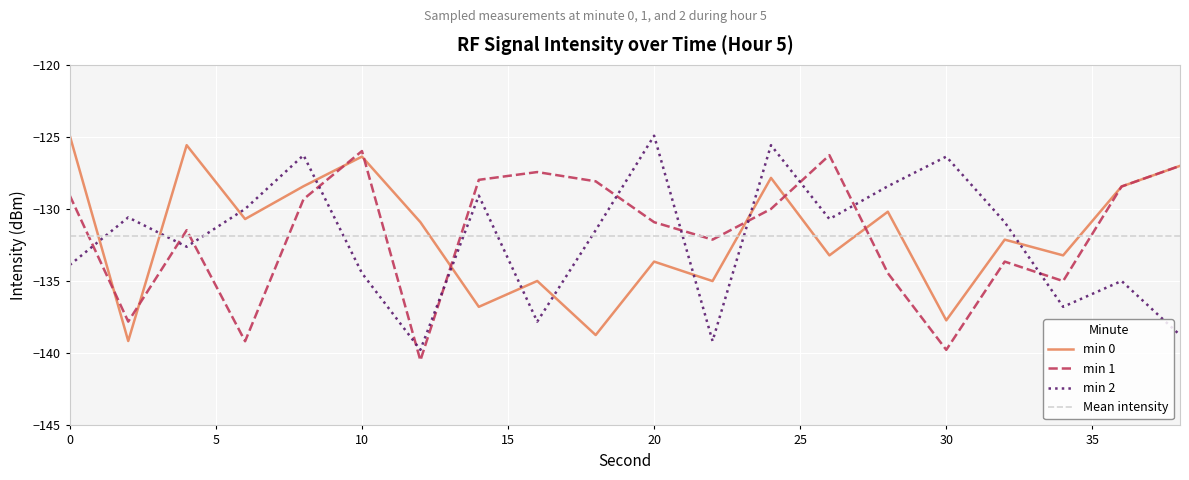

True or false: min 2 and min 0 cross at least once.

True